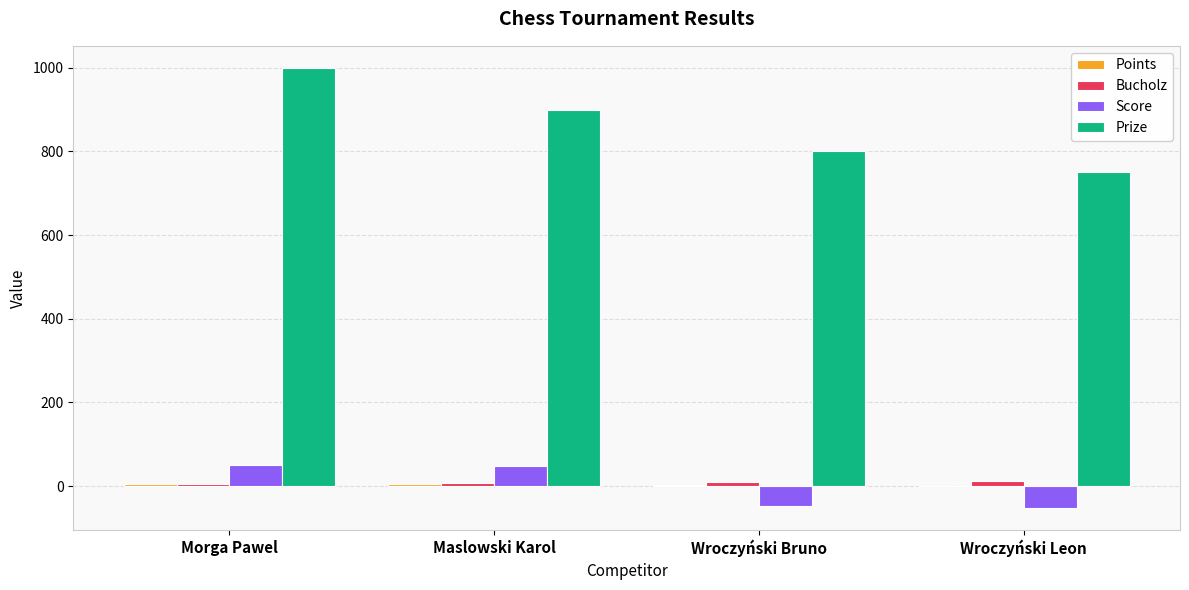

The Prize series shows 900 at Maslowski Karol. True or false?

True